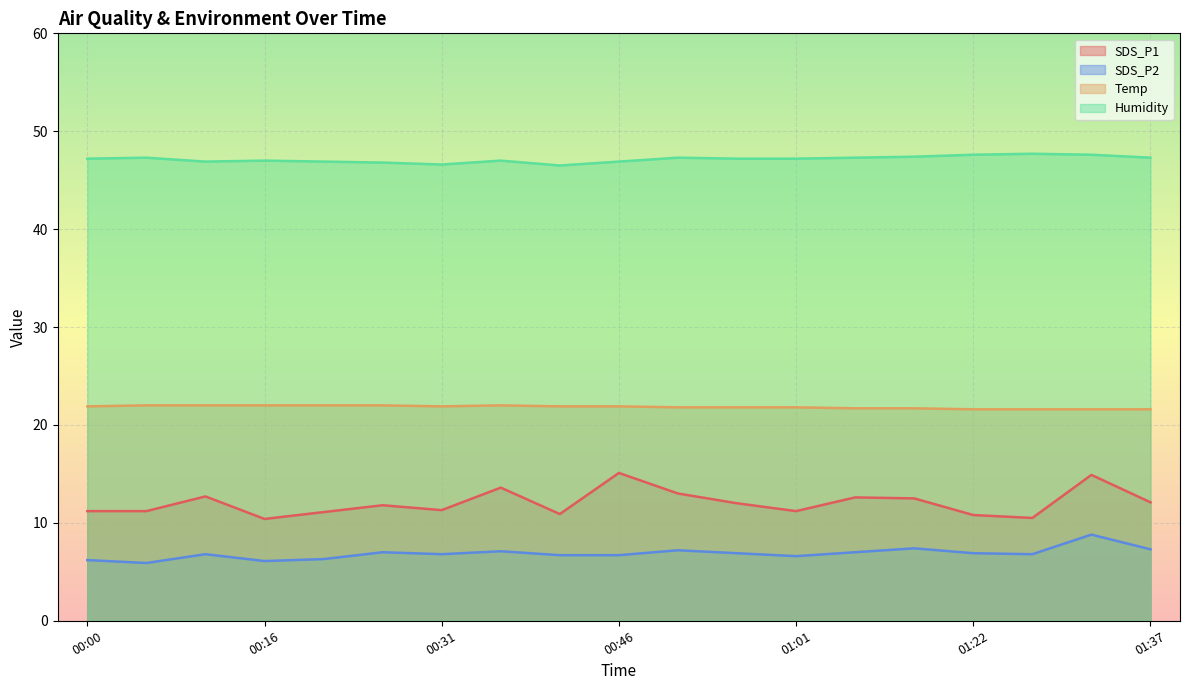

How many lines are shown in the chart?

4